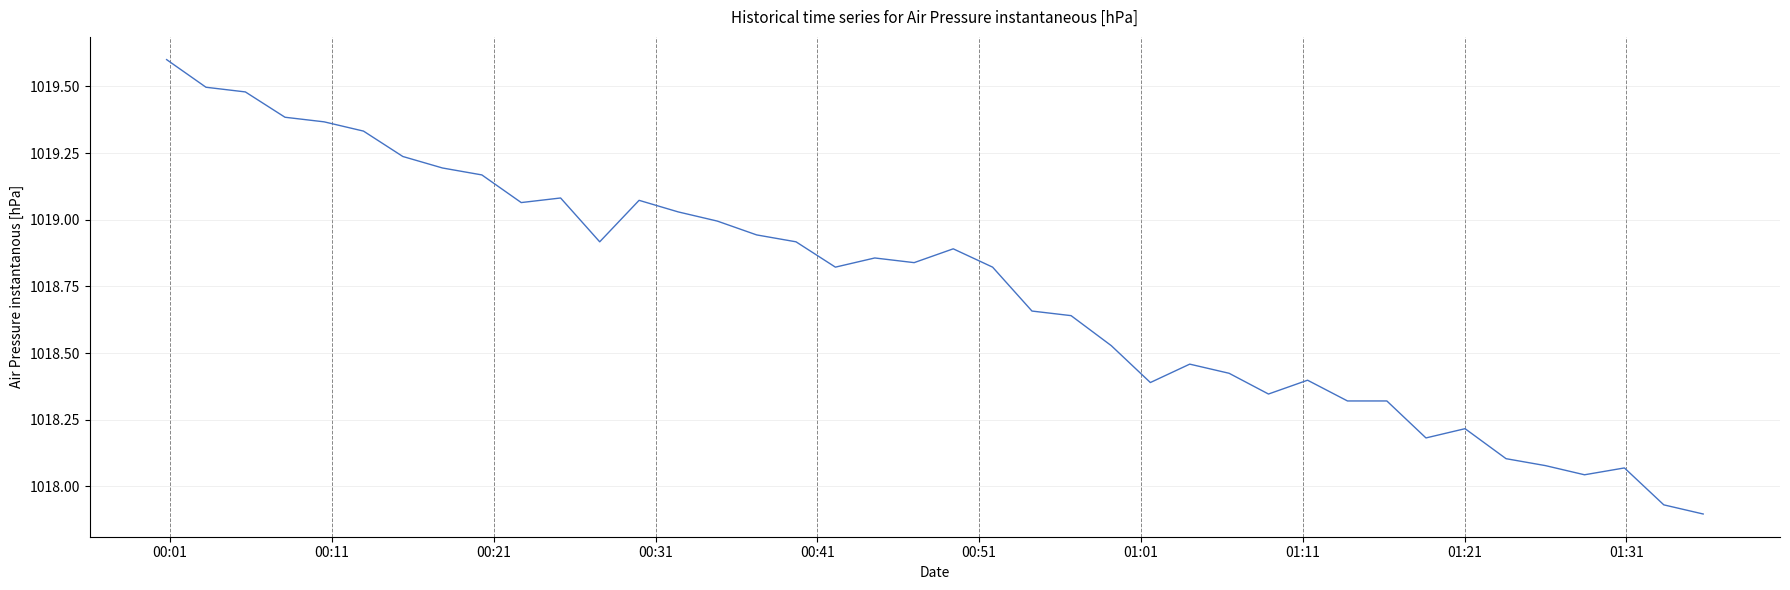

What is the difference between the maximum and minimum values?

1.7